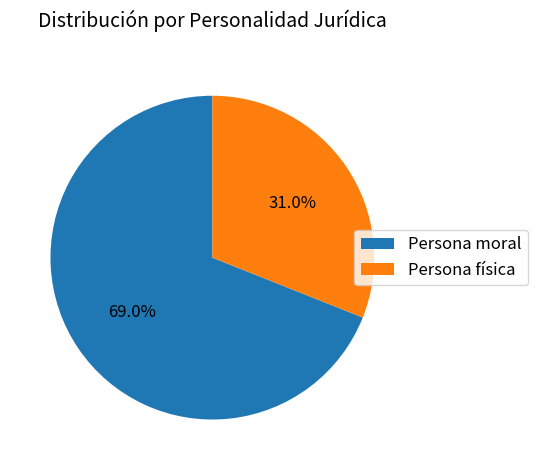

How many segments does this pie chart have?

2